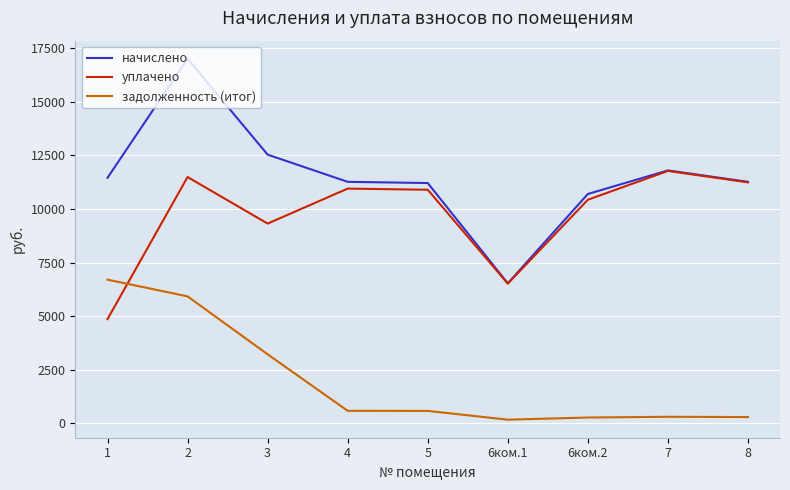

Is it true that начислено equals 11796.4 at 7?

True